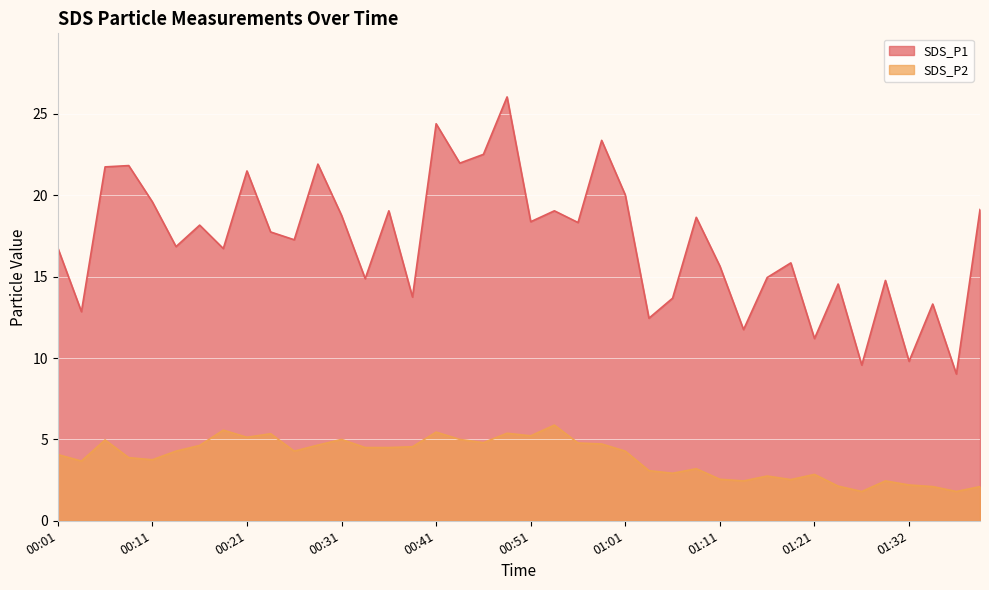

How many lines are shown in the chart?

2